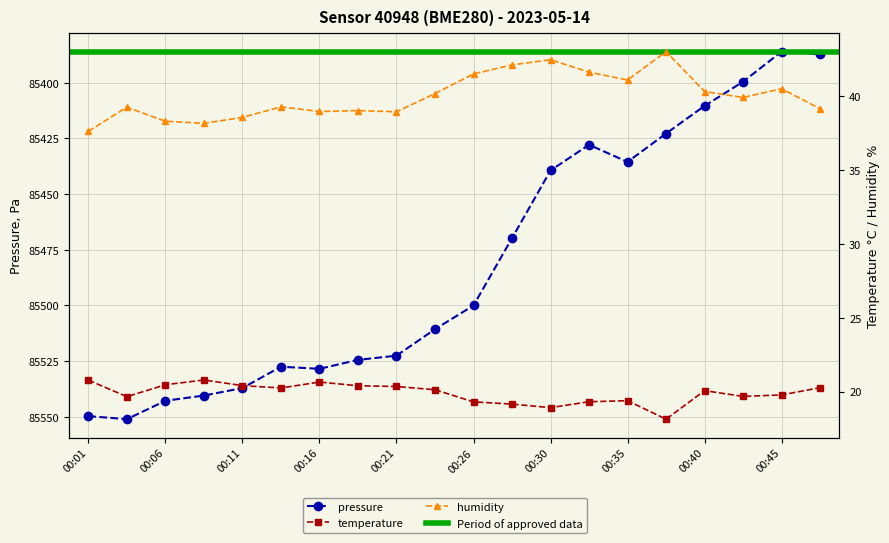

Which has a higher value, 00:23 or 00:40?

00:23